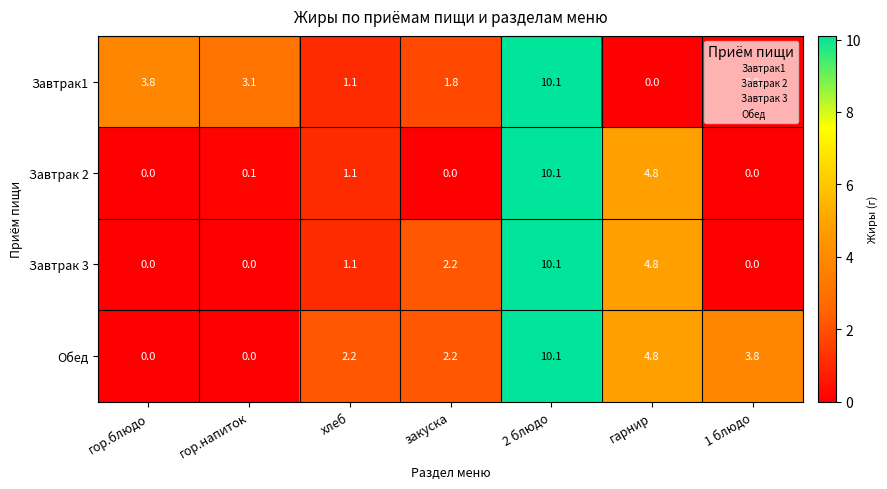

True or false: Завтрак 3 has a value of 0.0 at 1 блюдо.

True